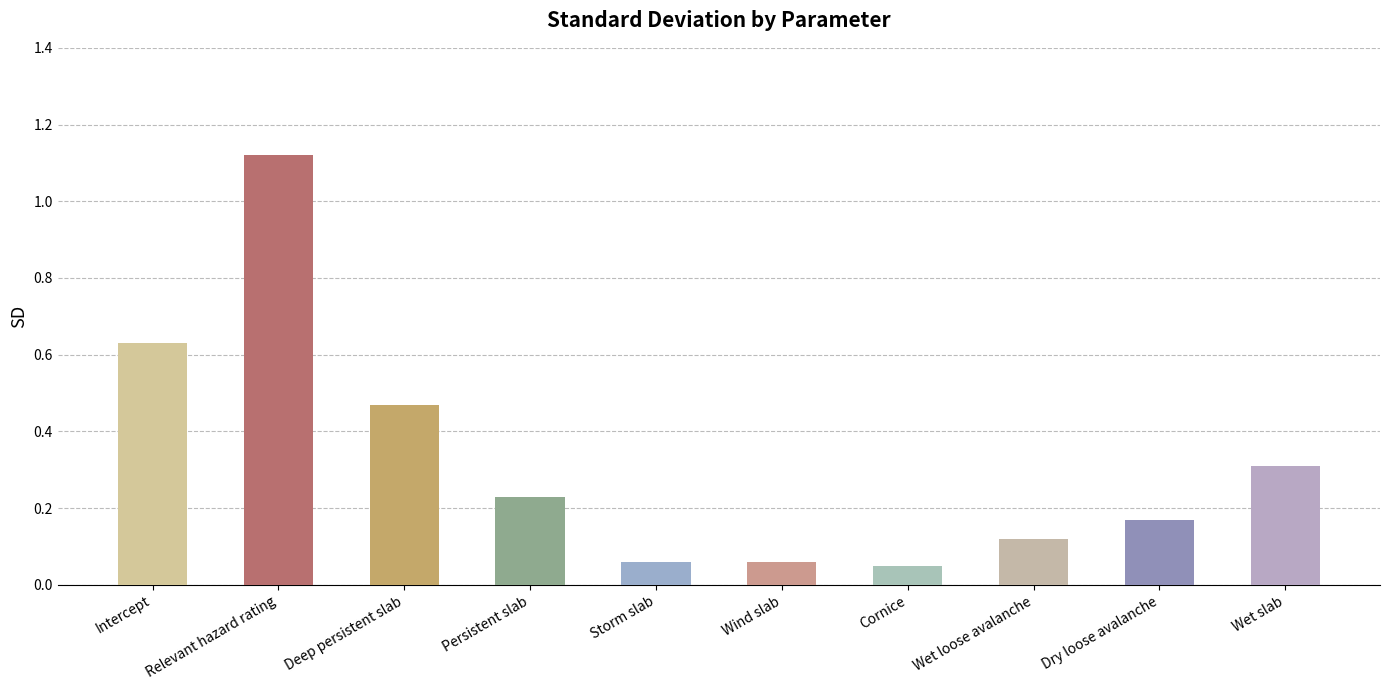

True or false: the data shows 0.5 at Relevant hazard rating.

False